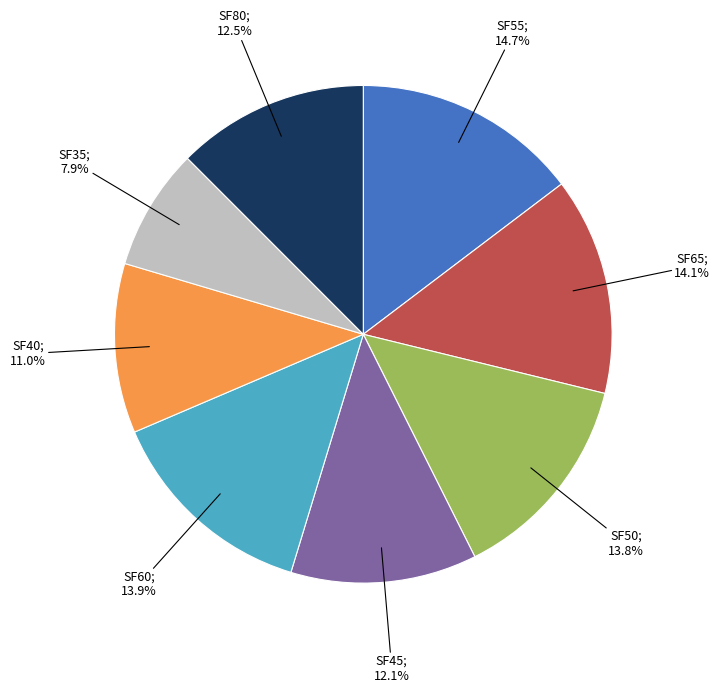

Is there any slice that represents more than half of the pie?

No